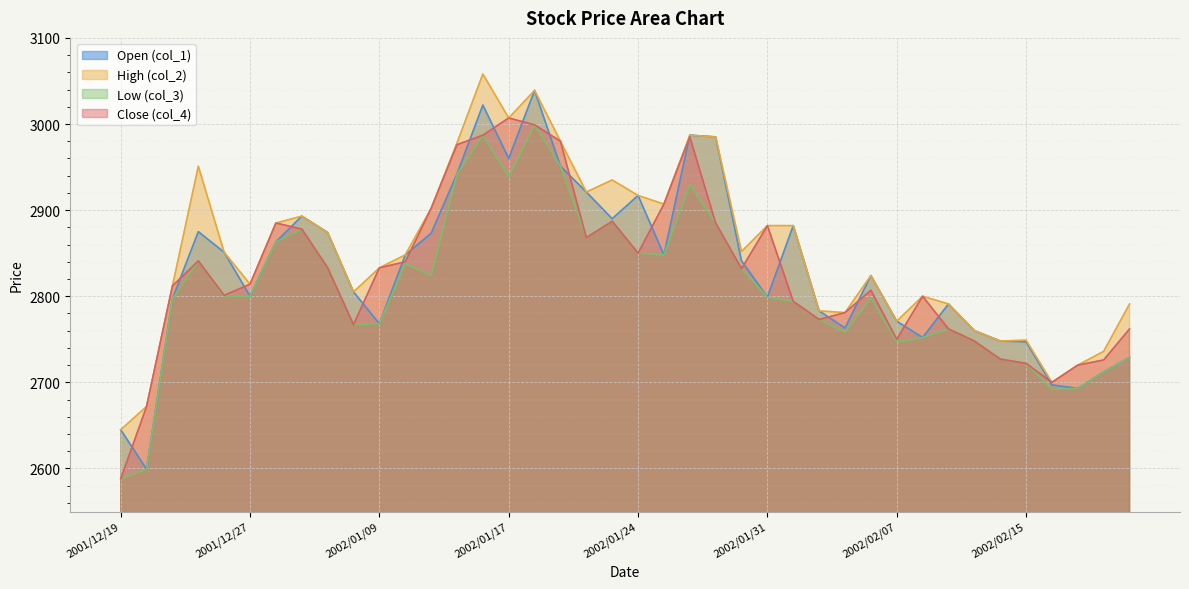

At how many categories does at least one series exceed 2875?

17